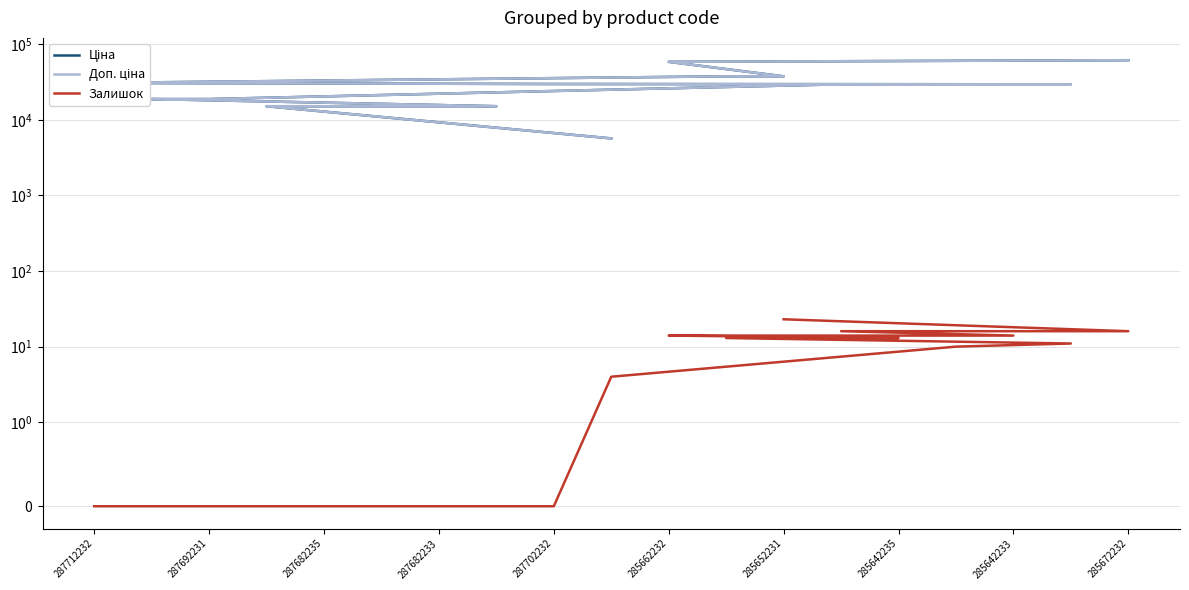

What is the spread (max minus min) of values at 287682233?

15120.0